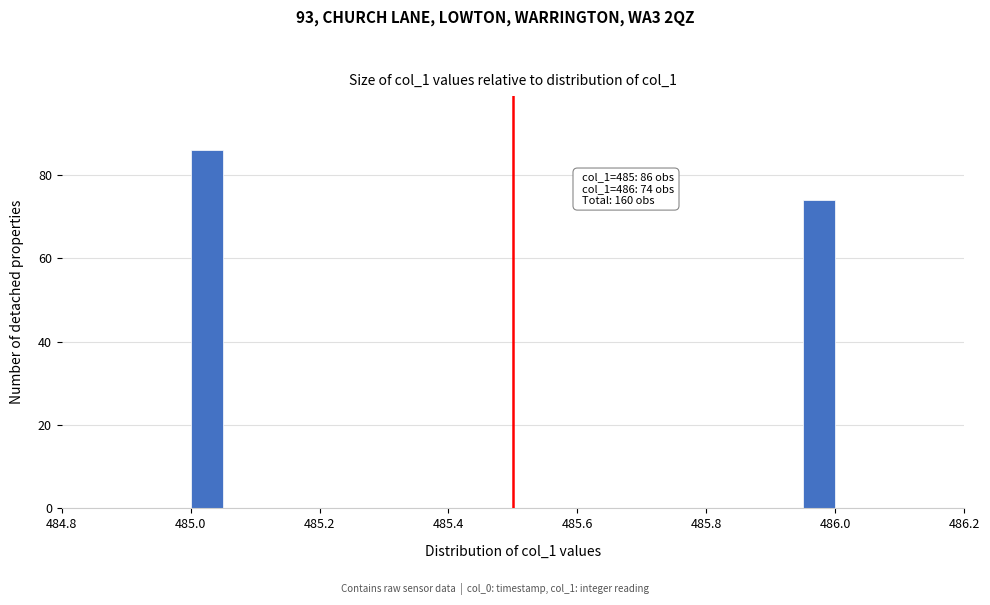

Around what value on the x-axis is the tallest bar? Give the approximate position of its centre, as read against the axis.

485.02